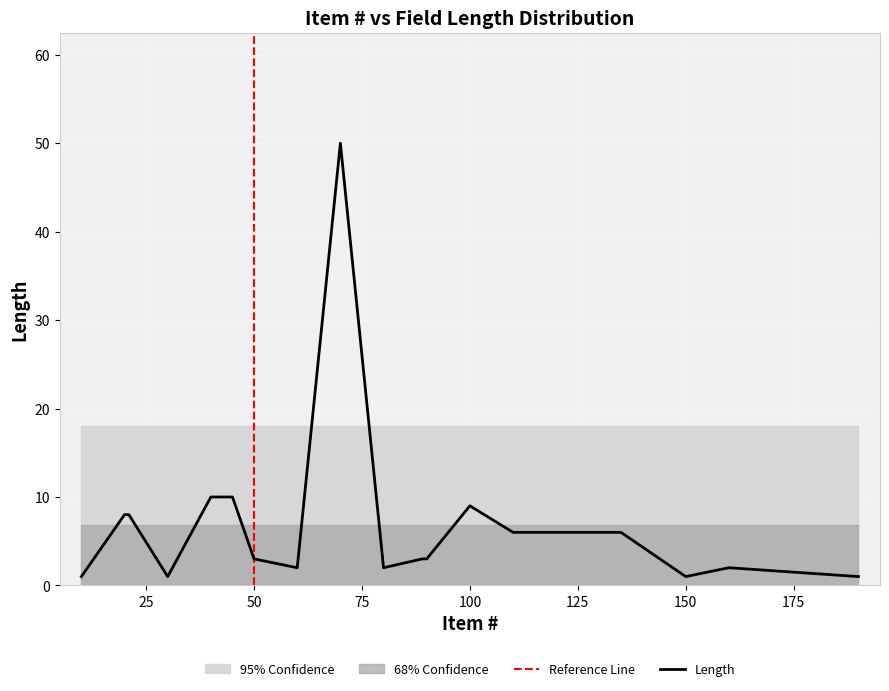

What is the value of the 18th point from the left?

1